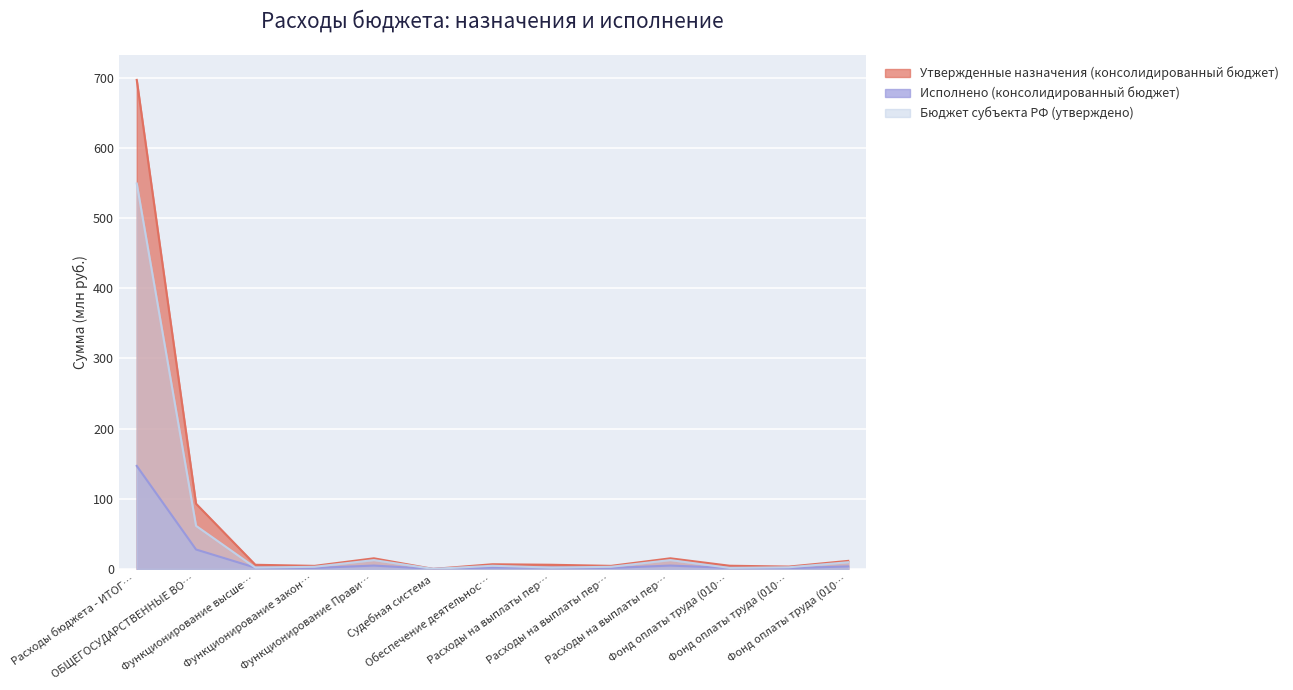

In Бюджет субъекта РФ (утверждено), how many points are higher than both neighbors (excluding endpoints)?

3